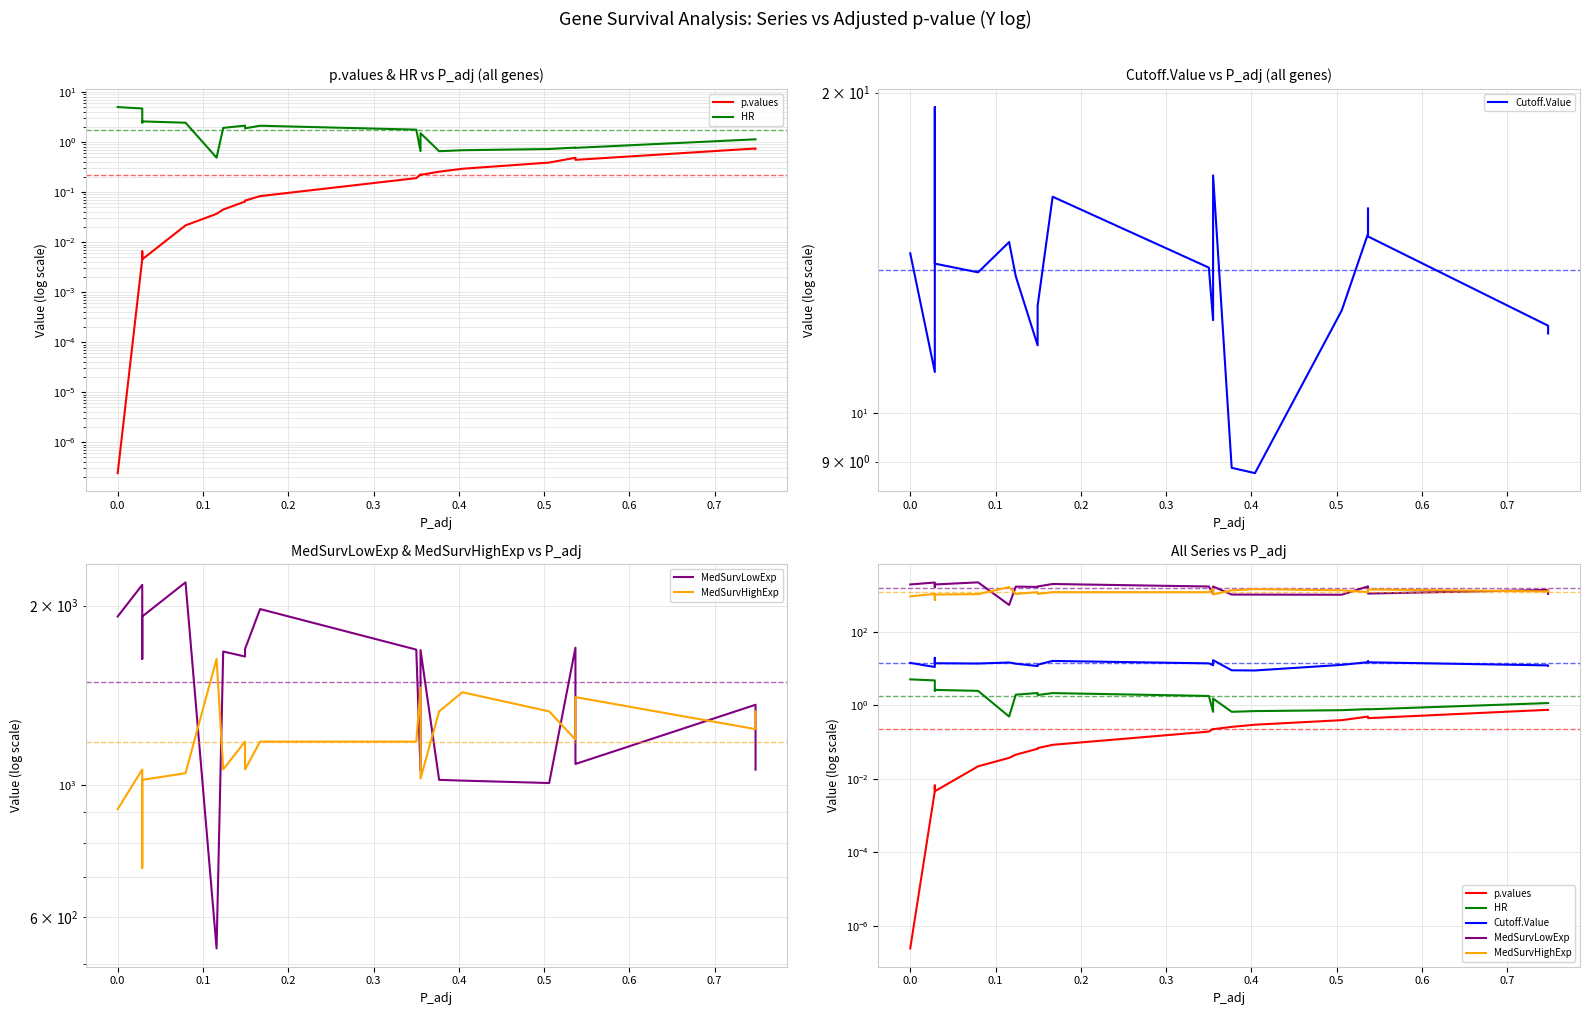

Reading right to left, list all the values displayed in this chart.

p.values: 0.7	0.7	0.4	0.5	0.5	0.4	0.3	0.3	0.2	0.2	0.2	0.1	0.1	0.1	0.0	0.0	0.0	0.0	0.0	0.0	0.0	0.0
HR: 1.1	1.1	0.8	0.8	0.8	0.7	0.7	0.7	1.5	0.7	1.8	2.1	1.9	2.1	1.9	0.5	2.5	2.6	2.5	2.5	4.7	5.0
Cutoff.Value: 11.9	12.1	14.7	15.6	14.7	12.5	8.8	8.9	16.7	12.2	13.7	16.0	12.6	11.6	13.4	14.5	13.6	13.8	18.1	19.4	10.9	14.1
MedSurvLowExp: 1061.5	1364.0	1085.0	1085.5	1700.5	1008.0	1017.5	1020.5	1685.0	1057.0	1688.0	1974.5	1692.5	1643.5	1675.5	532.0	2189.0	1918.5	1685.0	1628.5	2168.0	1918.5
MedSurvHighExp: 1329.5	1241.5	1405.0	1329.5	1192.5	1329.5	1431.5	1329.5	1026.0	1458.0	1183.0	1183.0	1062.5	1183.0	1062.5	1628.5	1047.0	1020.5	726.0	836.0	1062.5	911.0